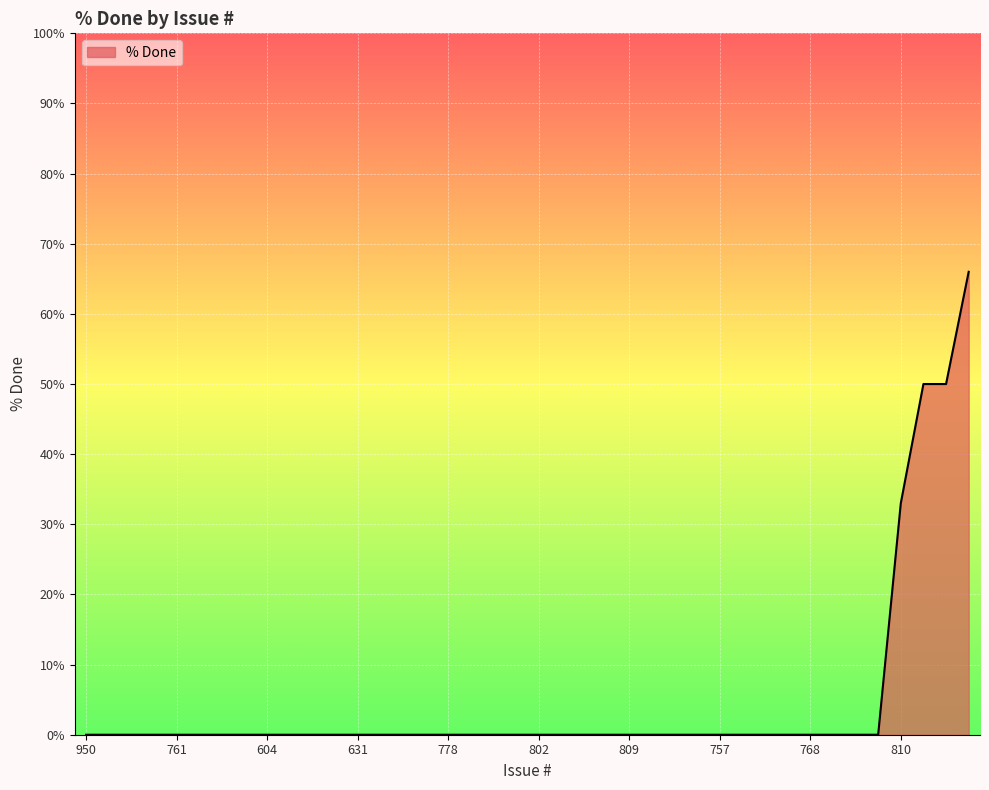

What is the greatest value displayed?

66